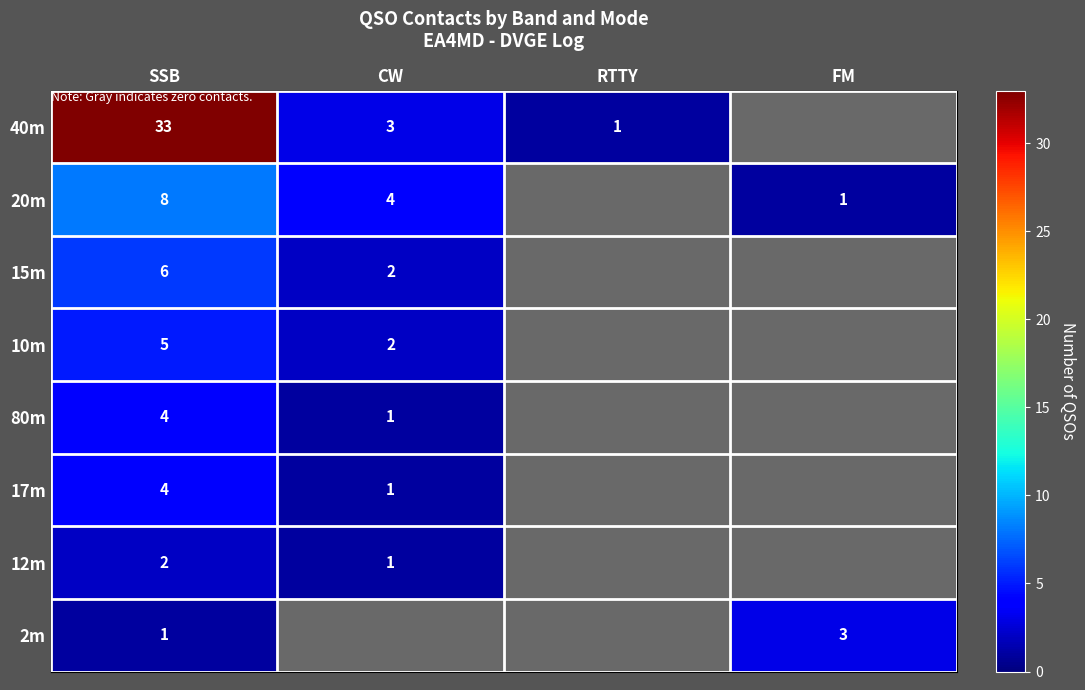

What is the maximum value shown in the chart?

33